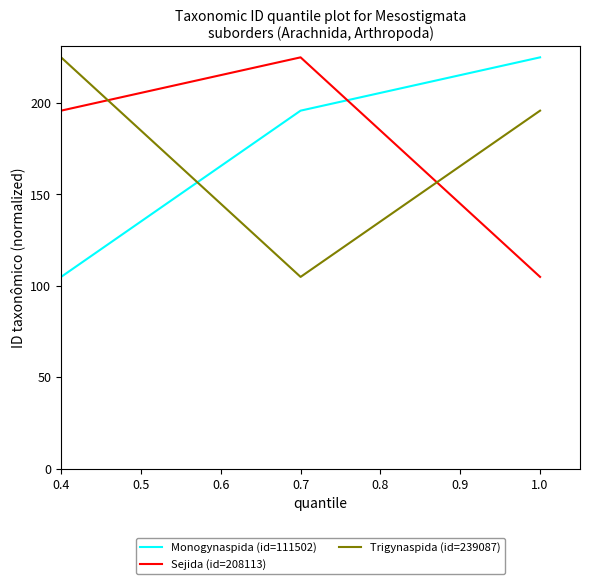

List the labels in order of Sejida (id=208113) value, largest first.

0.7, 0.4, 1.0